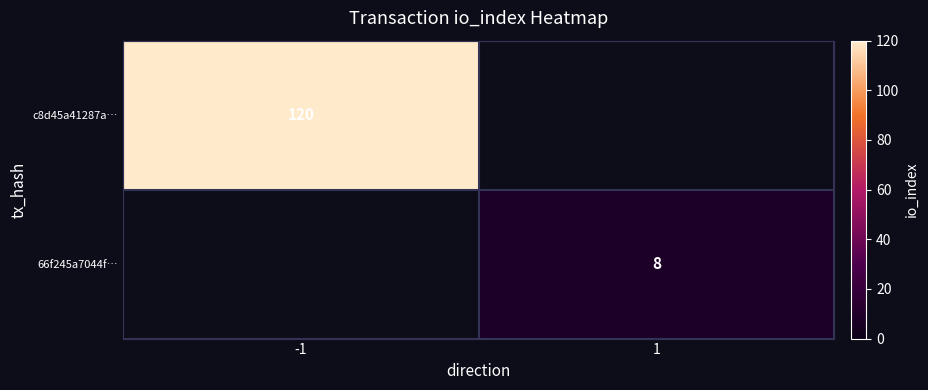

True or false: c8d45a41287a… has a value of 120 at -1.

True